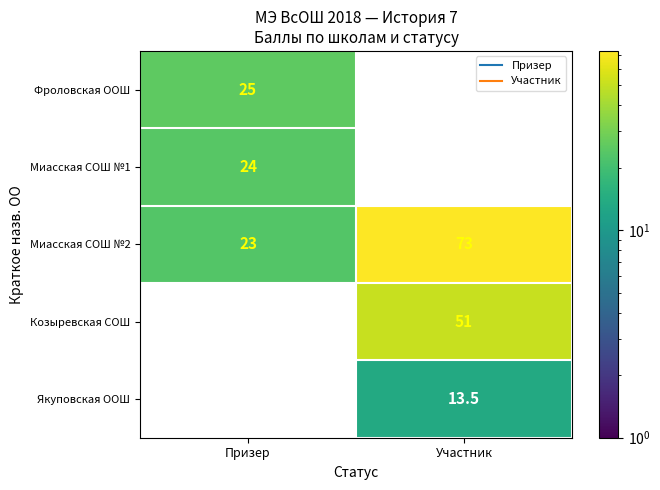

What is the difference between the maximum and minimum values in the Миасская СОШ №2 series?

50.0